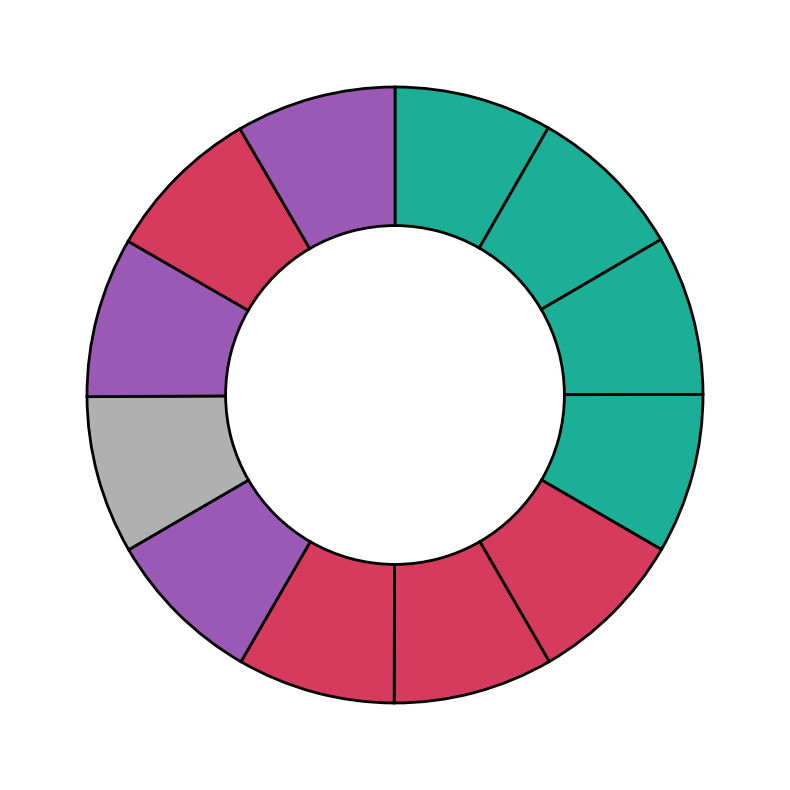

How many segments does this pie chart have?

12